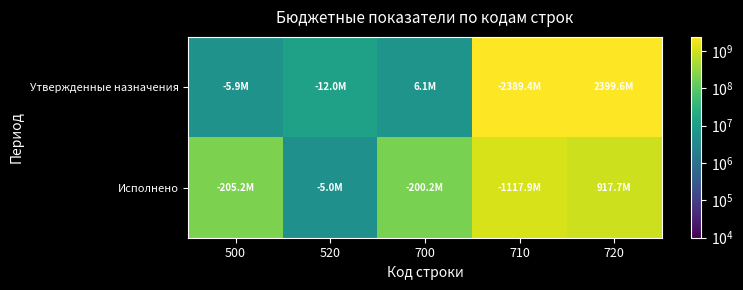

Reading left to right, transcribe all the data shown in this chart.

Утвержденные назначения: 500=5937667.3	520=12000000.0	700=6062332.7	710=2389381828.5	720=2399607910.9
Исполнено: 500=205188762.1	520=5000000.0	700=200188762.1	710=1117932704.6	720=917743942.5